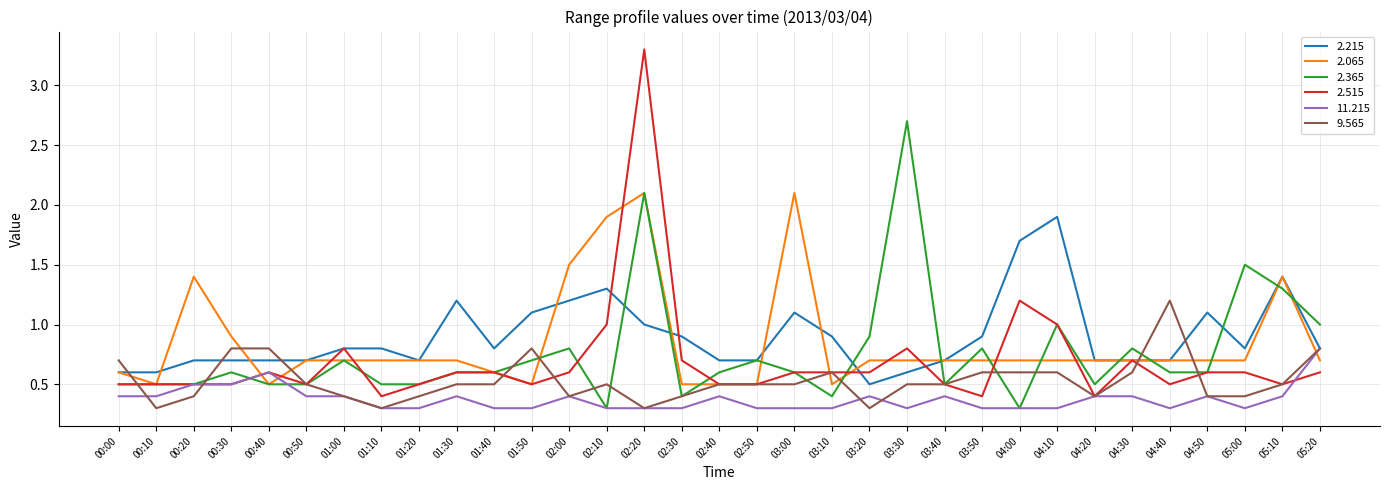

What position from the left is 00:40?

5